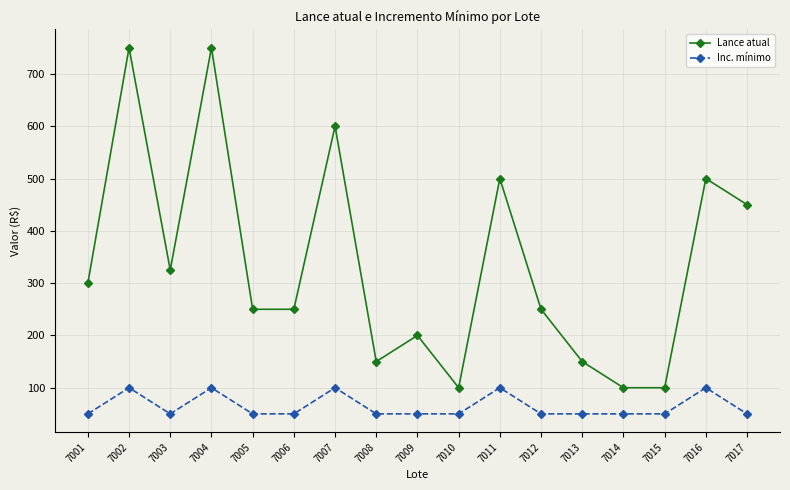

What is the difference between the highest and lowest values at 7009?

150